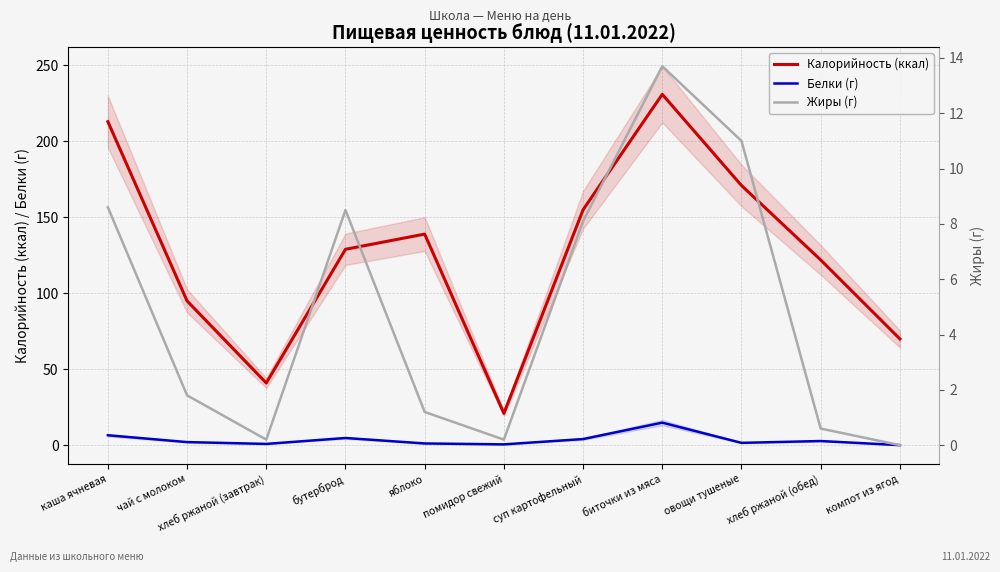

What value does the Калорийность (ккал) series have at чай с молоком?

95.0